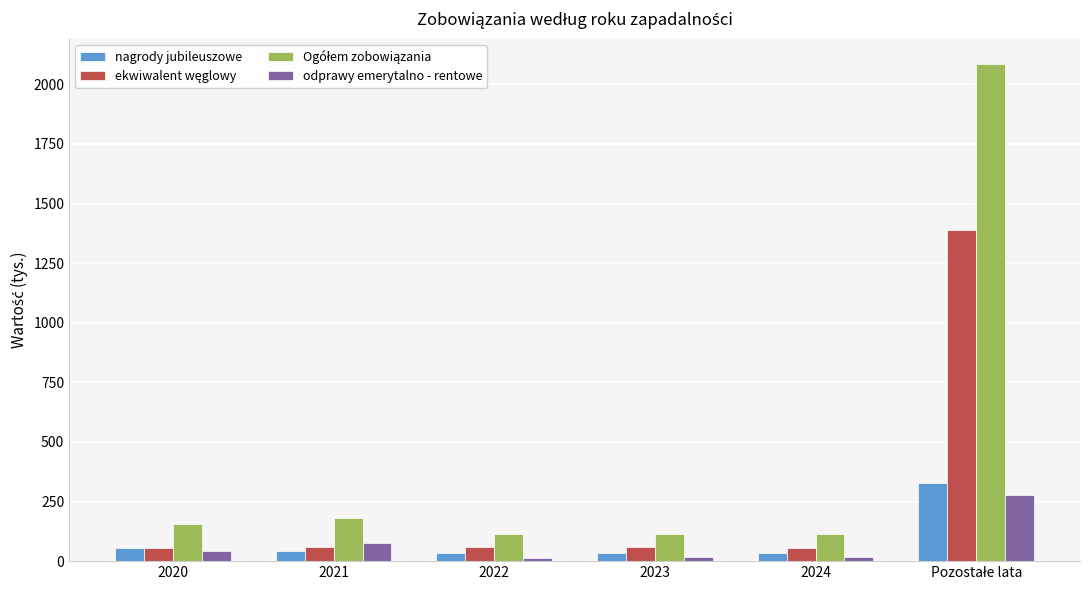

What is the maximum value for odprawy emerytalno - rentowe?

277